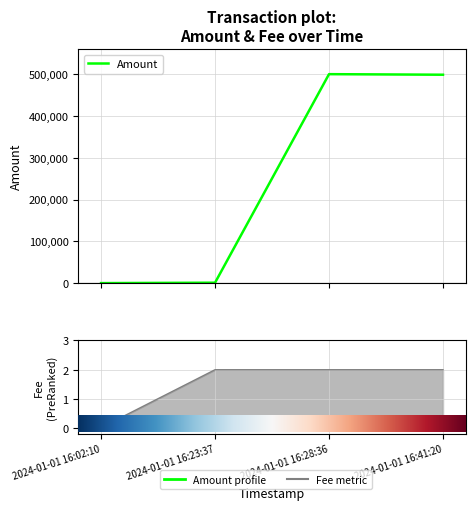

Does the chart display data point markers on the line(s)?

No